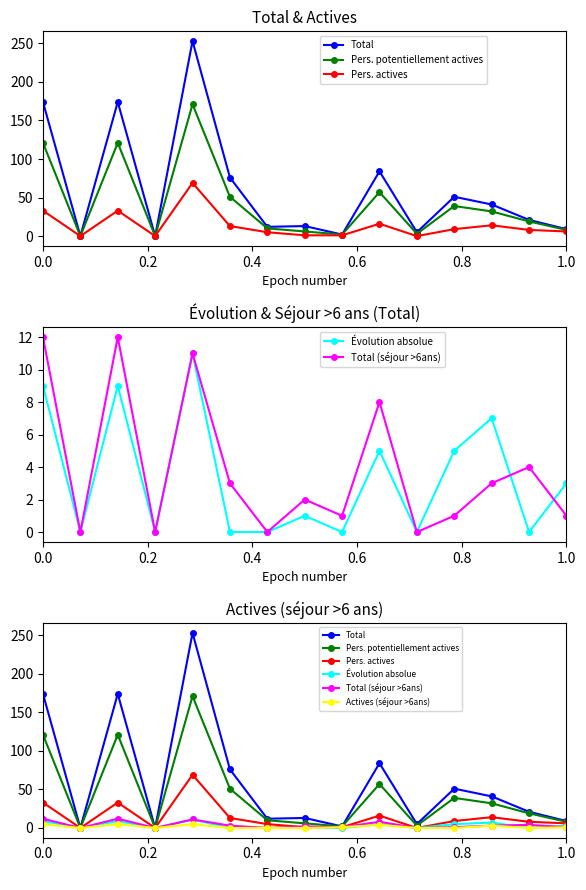

Does the chart display data point markers on the line(s)?

Yes